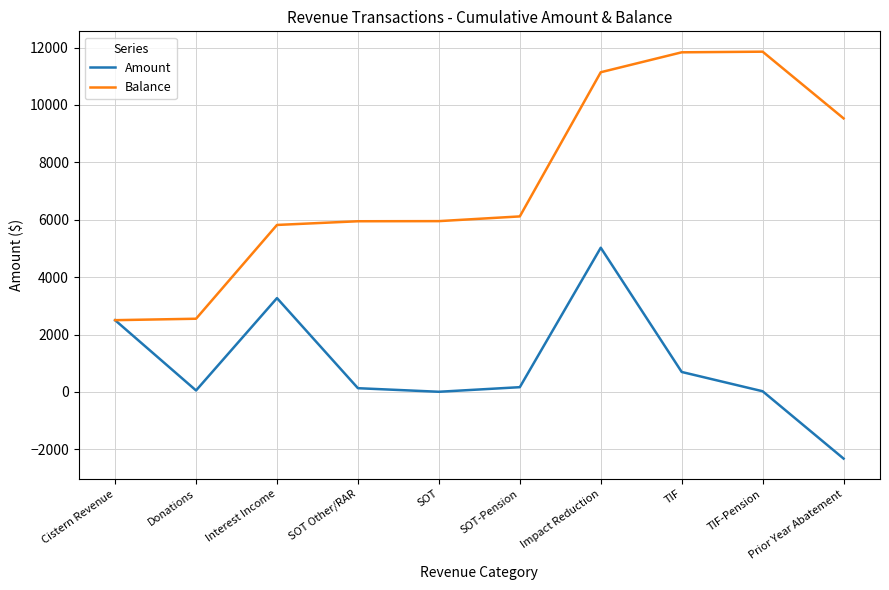

Does the chart display data point markers on the line(s)?

No